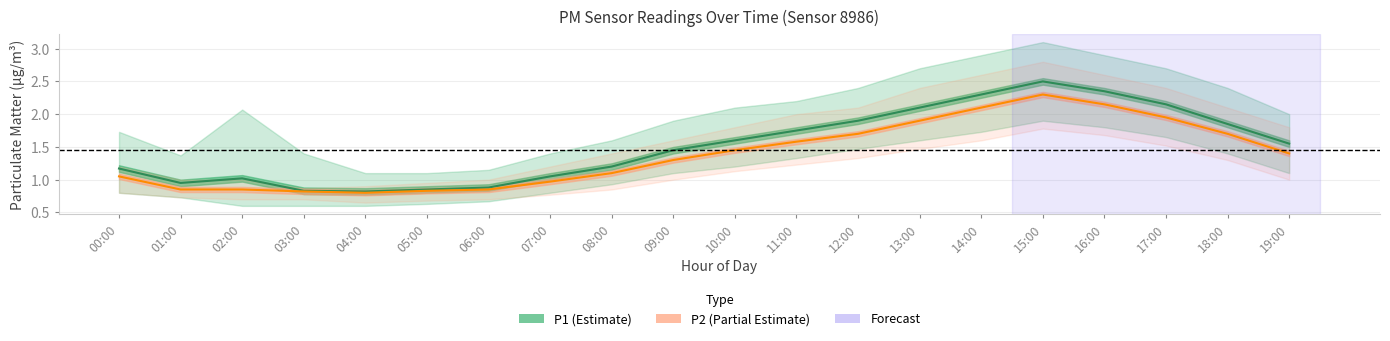

True or false: P2_upper has more than 0 points higher than both neighbors.

True